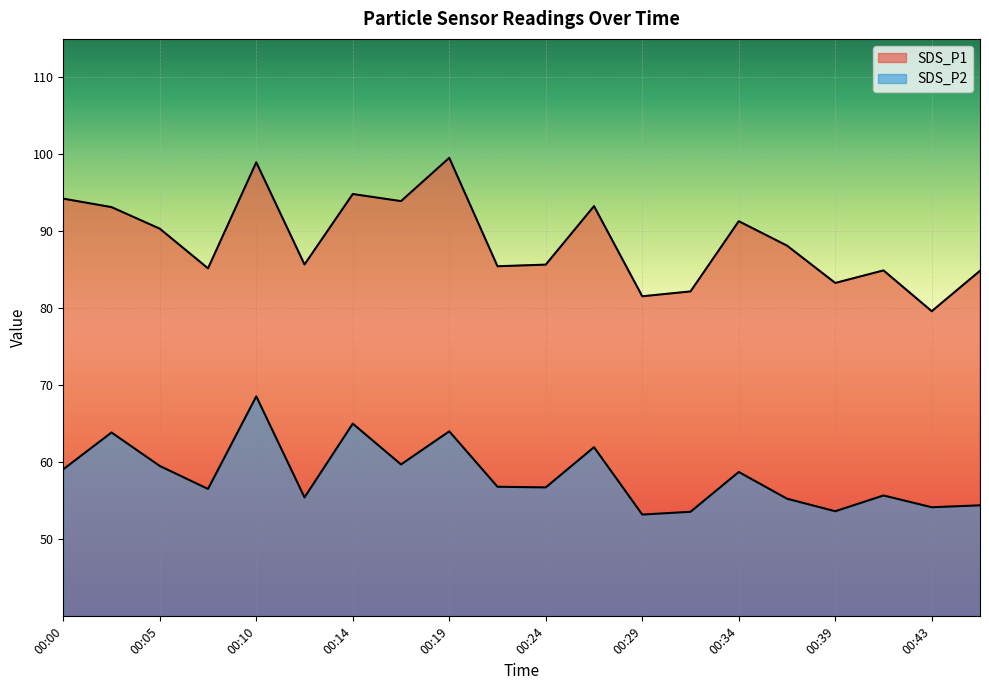

List the series in order of their peak value, lowest first.

SDS_P2, SDS_P1